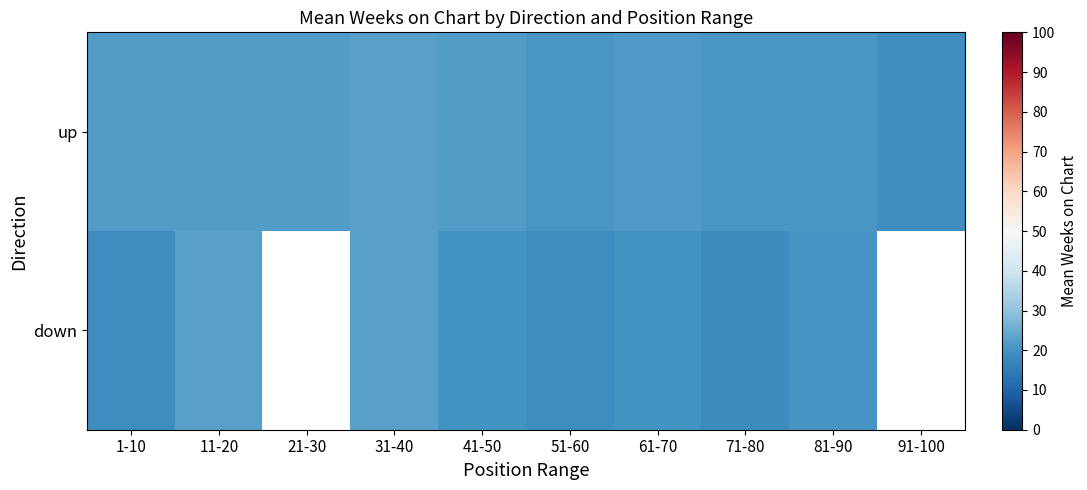

How many data points in down are less than 20?

3